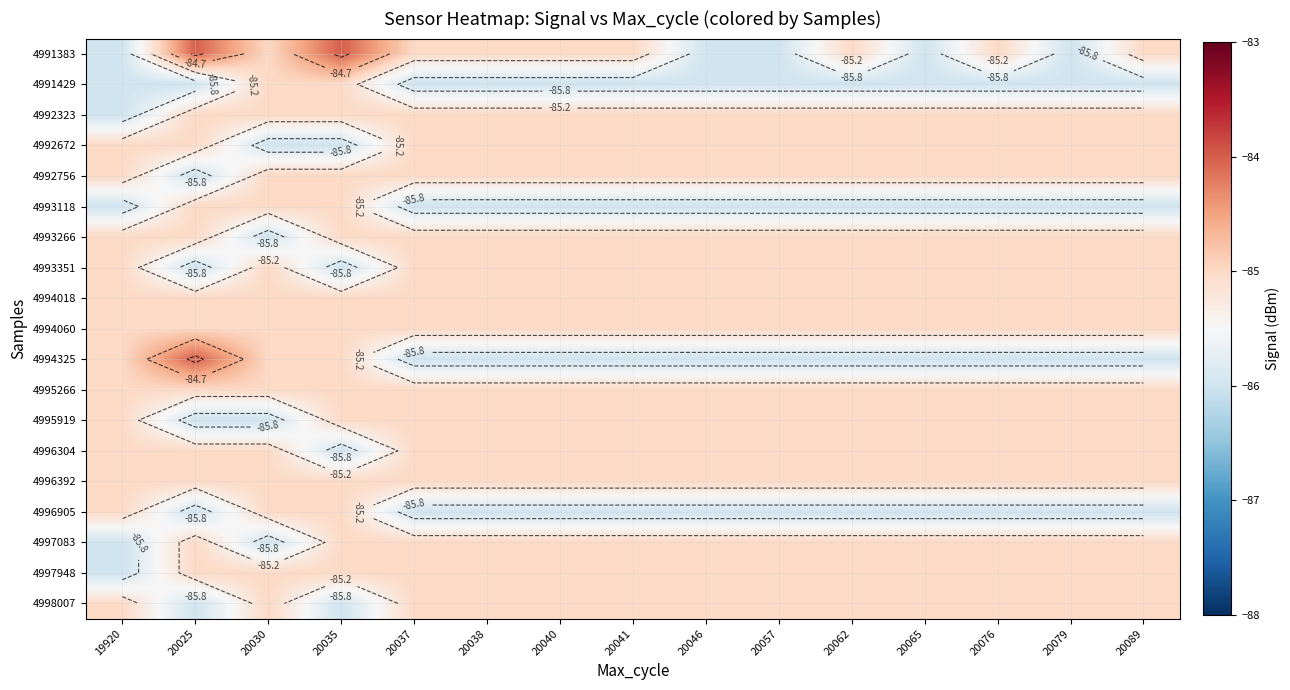

What is the average value of the 4992756 series?

-85